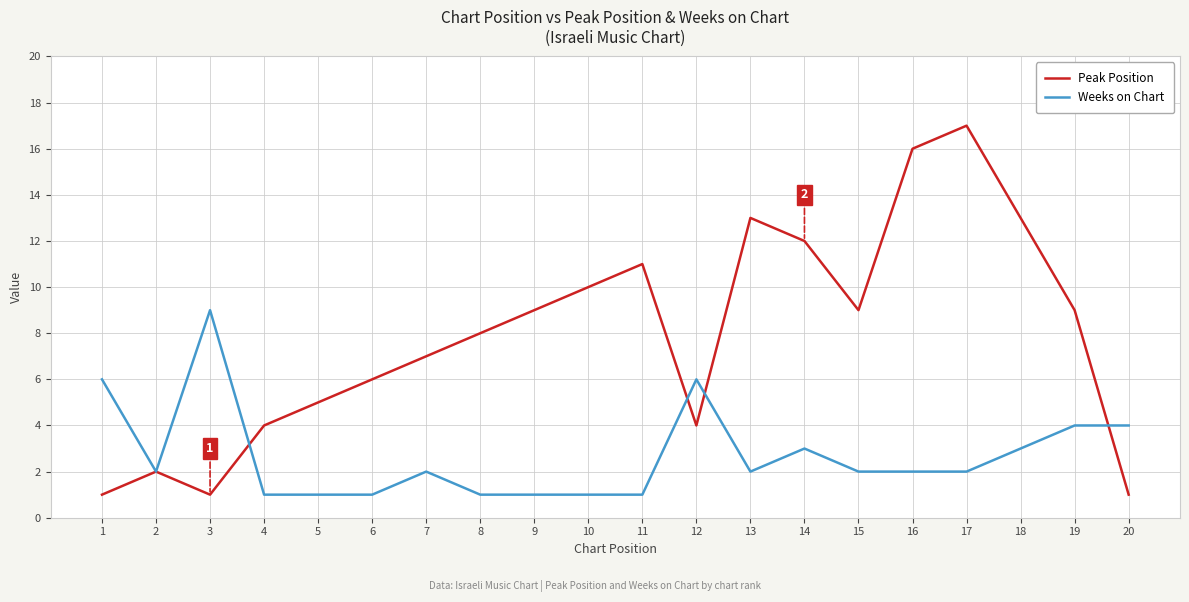

Is the value of Peak Position at 13 greater than the value of Weeks on Chart at 1?

Yes